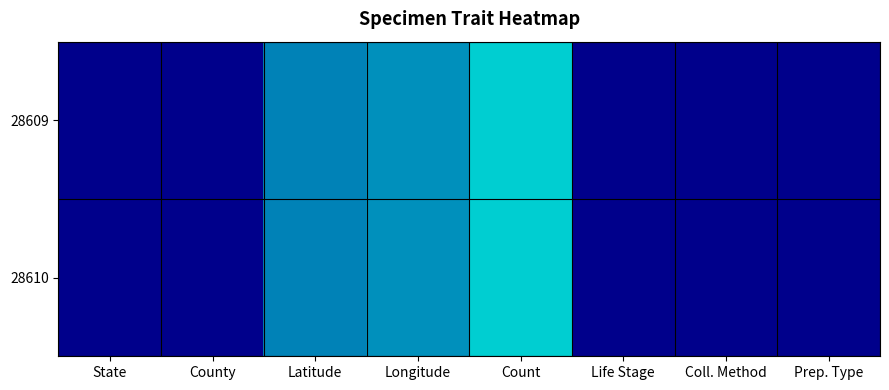

Which label corresponds to the largest value in the chart?

State